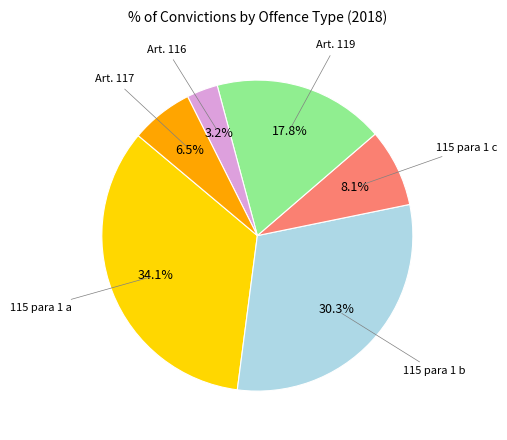

Is there any slice that represents more than half of the pie?

No